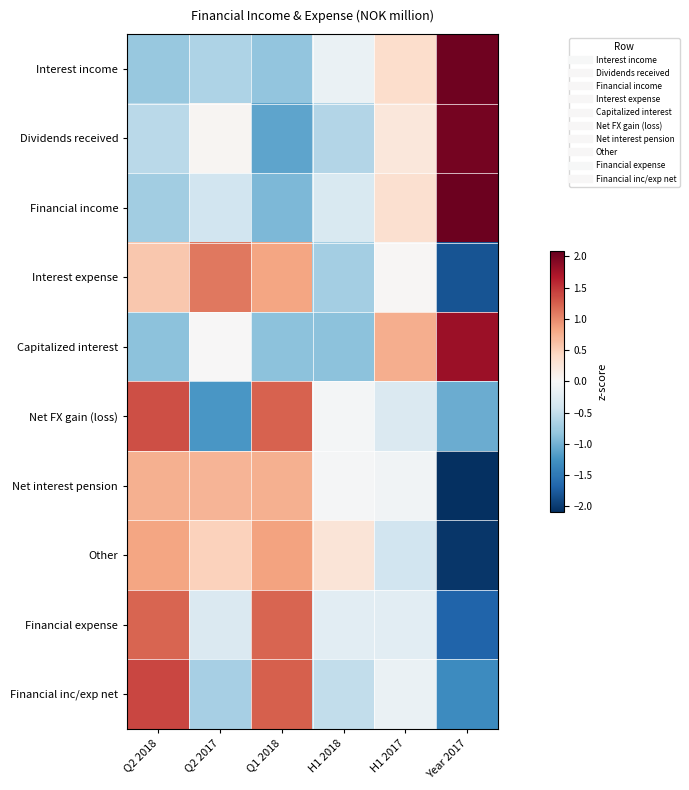

Which category has the lowest value across all series?

Year 2017